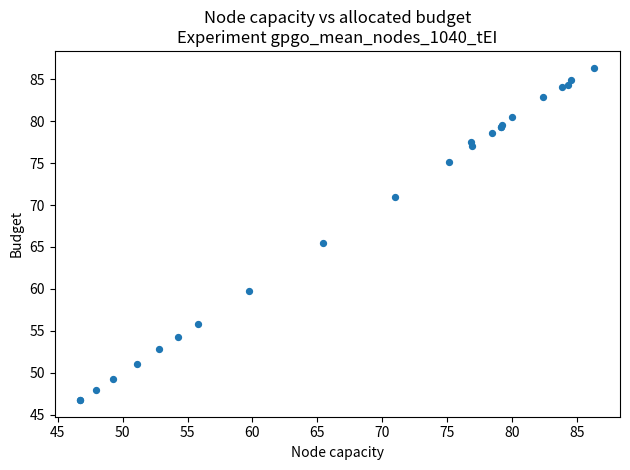

What Y value in the scatter plot is closest to 66?

65.5